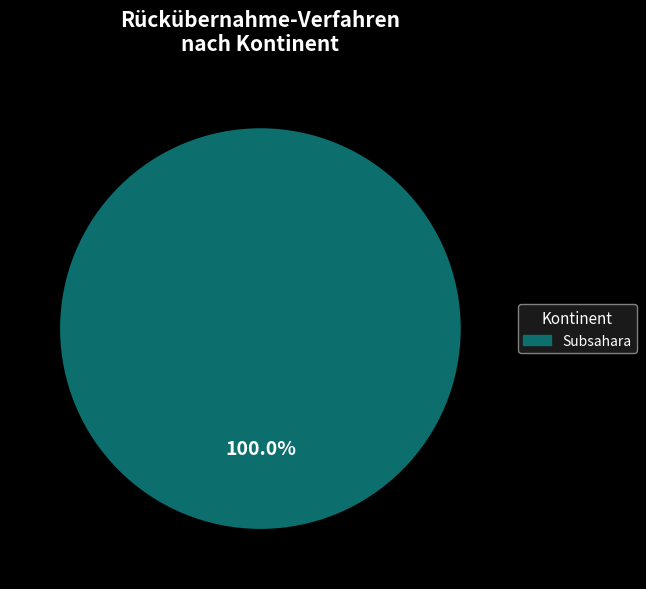

Is there any slice that represents more than half of the pie?

Yes